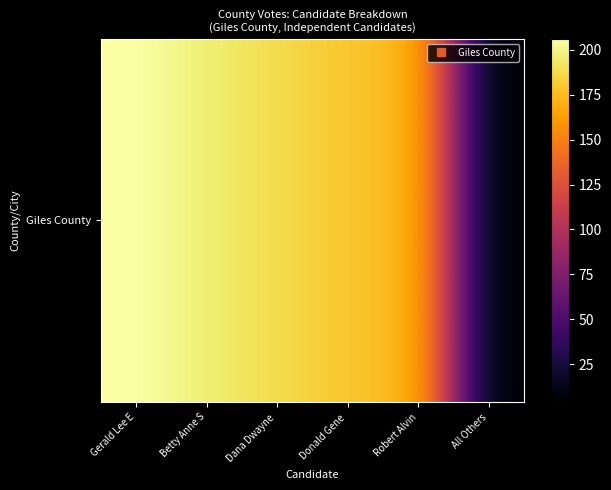

Where is the data nearest to the value 105?

Robert Alvin